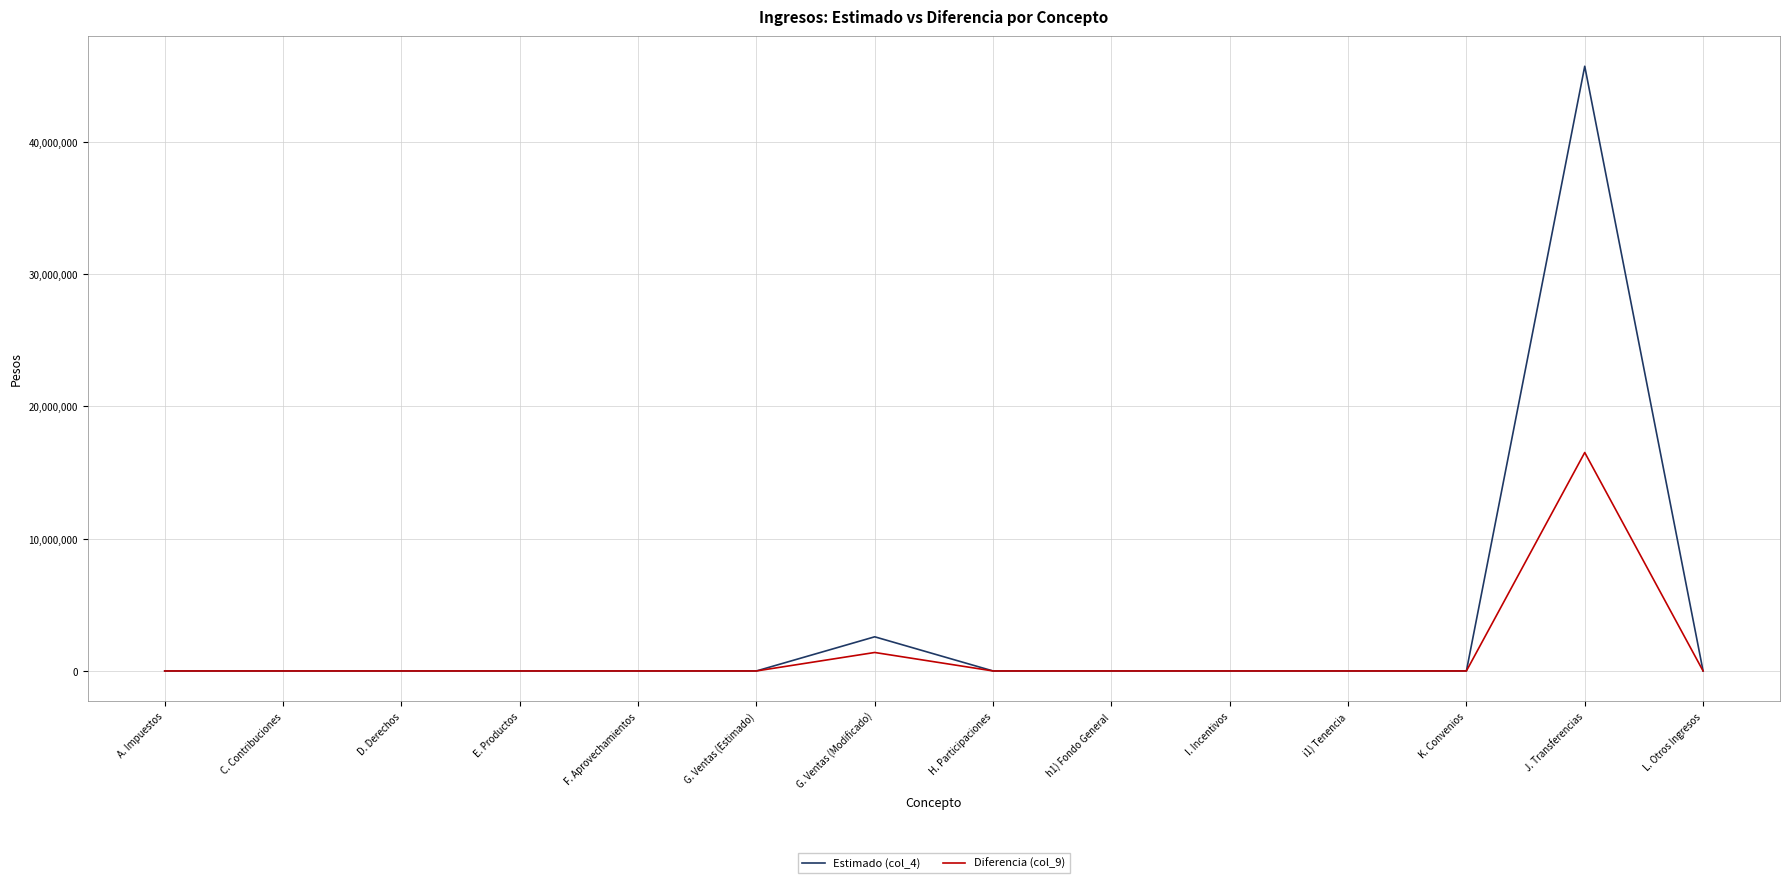

What is the difference between the highest and lowest values at G. Ventas (Modificado)?

1185228.2